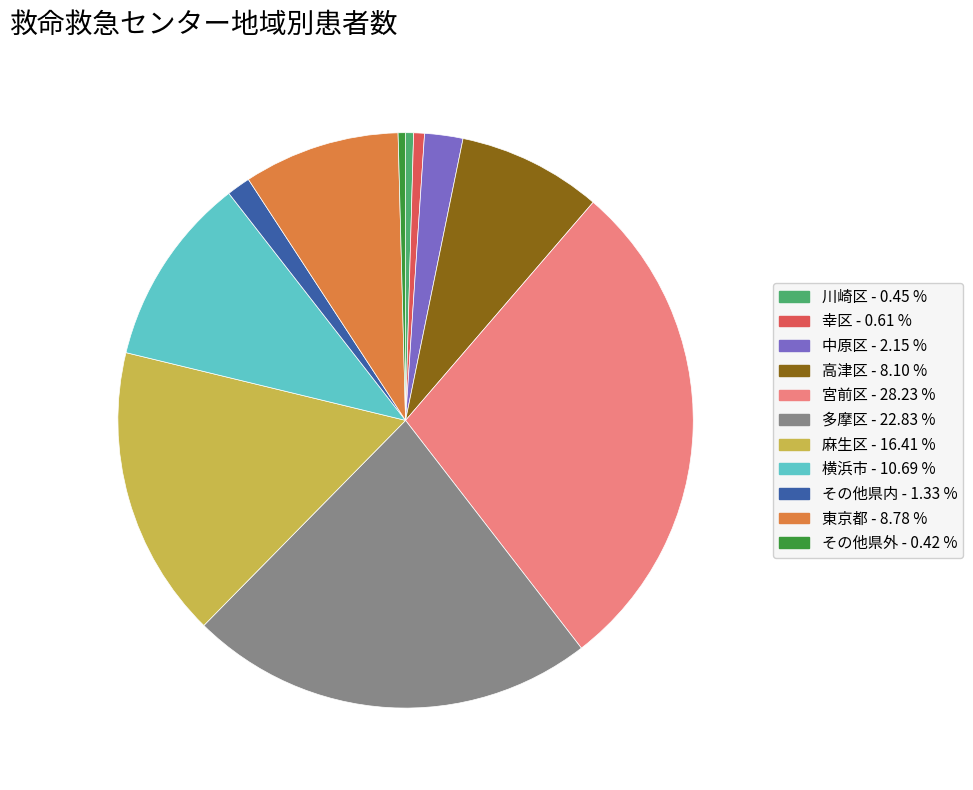

What is the largest slice in the pie chart?

宮前区